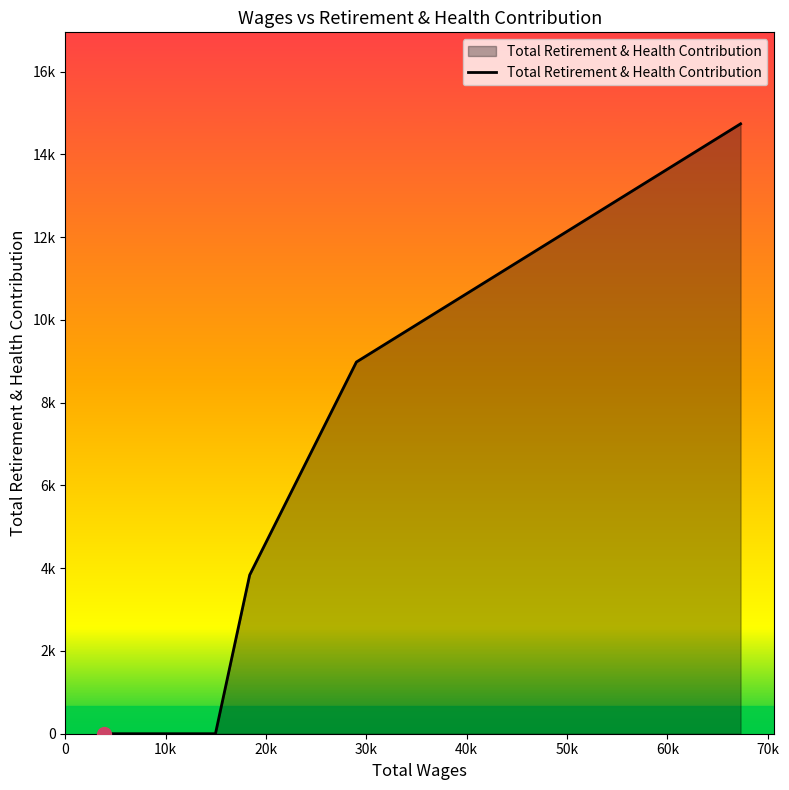

Does the chart display data point markers on the line(s)?

No